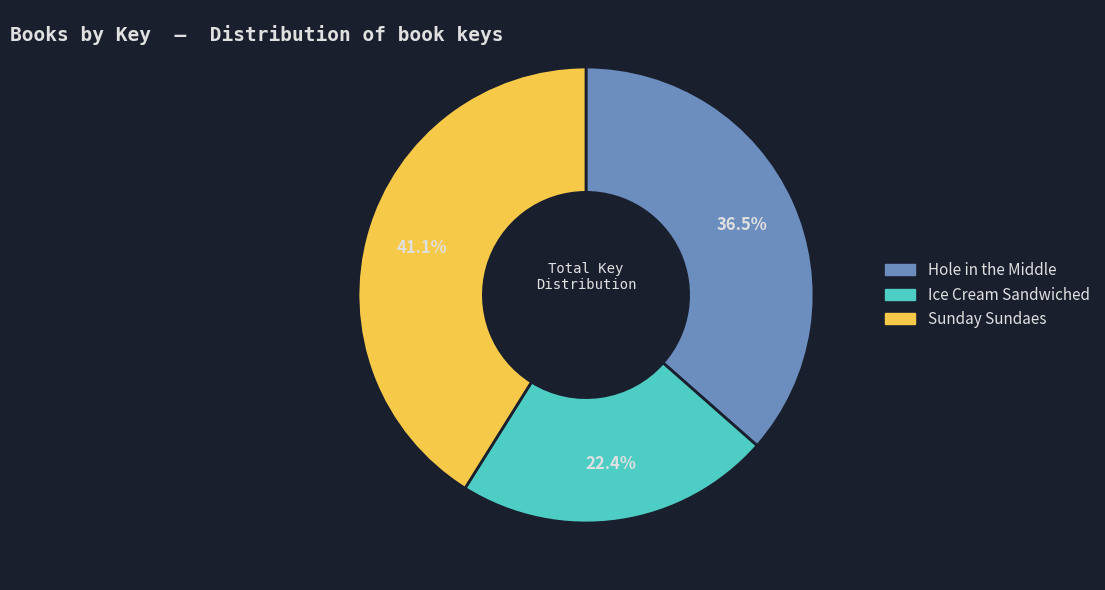

Between Sunday Sundaes and Hole in the Middle, which is larger?

Sunday Sundaes